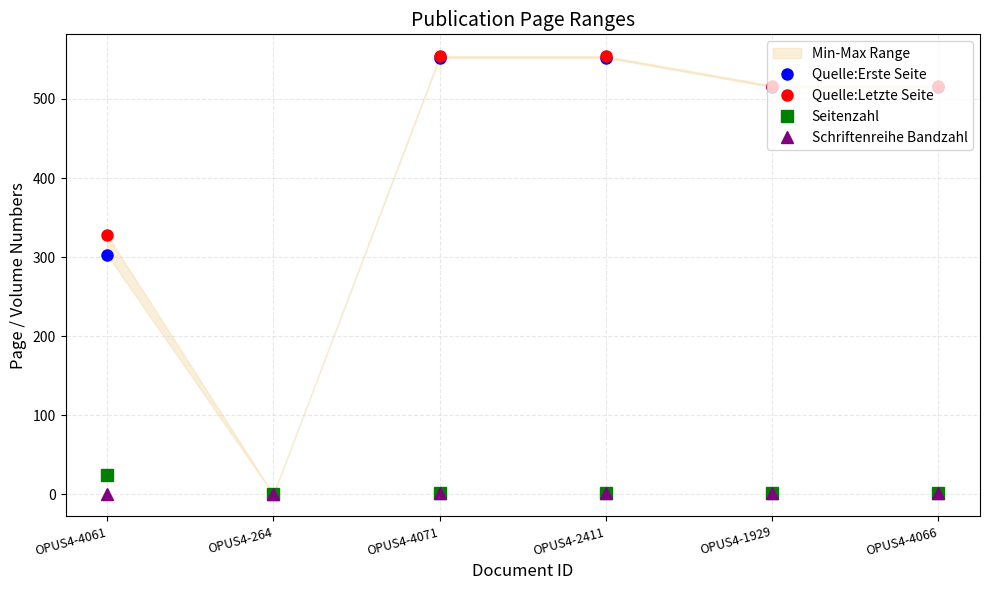

What is the label of the 6th point from the left?

OPUS4-4066